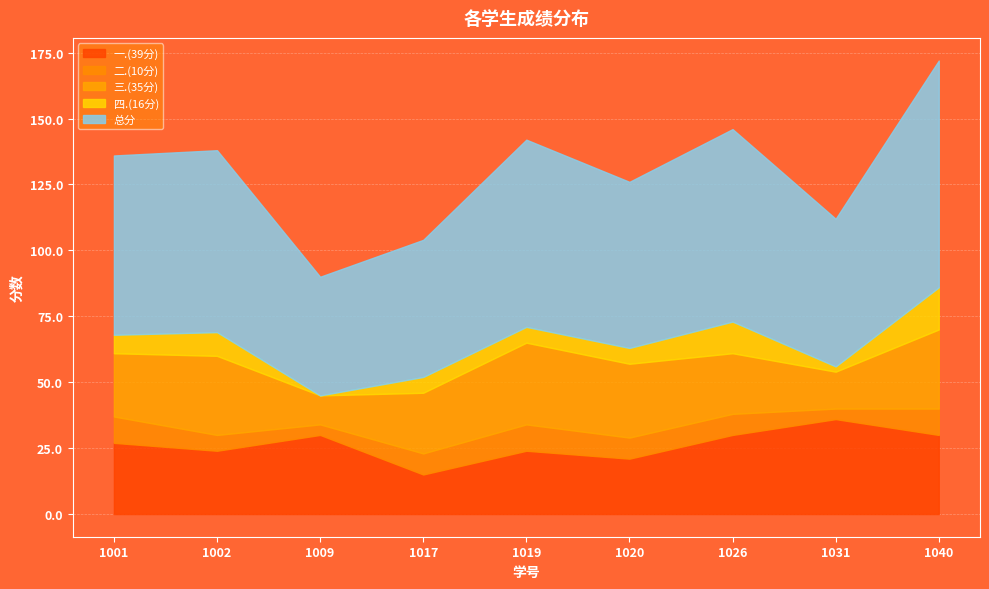

Which category has the highest value across all series?

2022121040